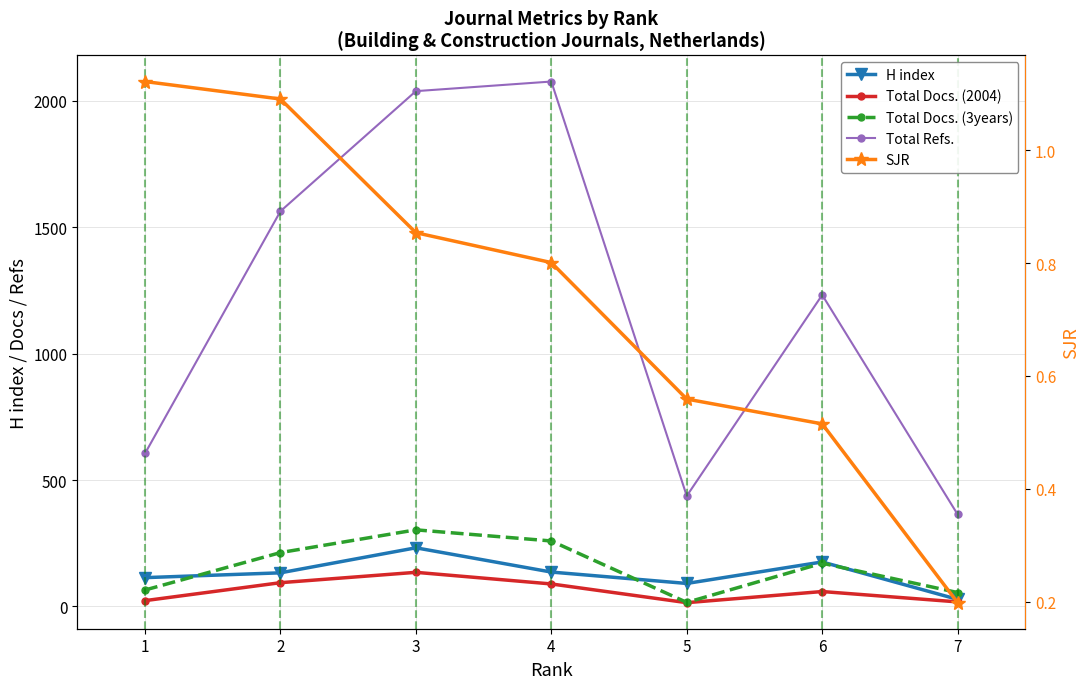

True or false: Total Refs. and SJR cross at least once.

False